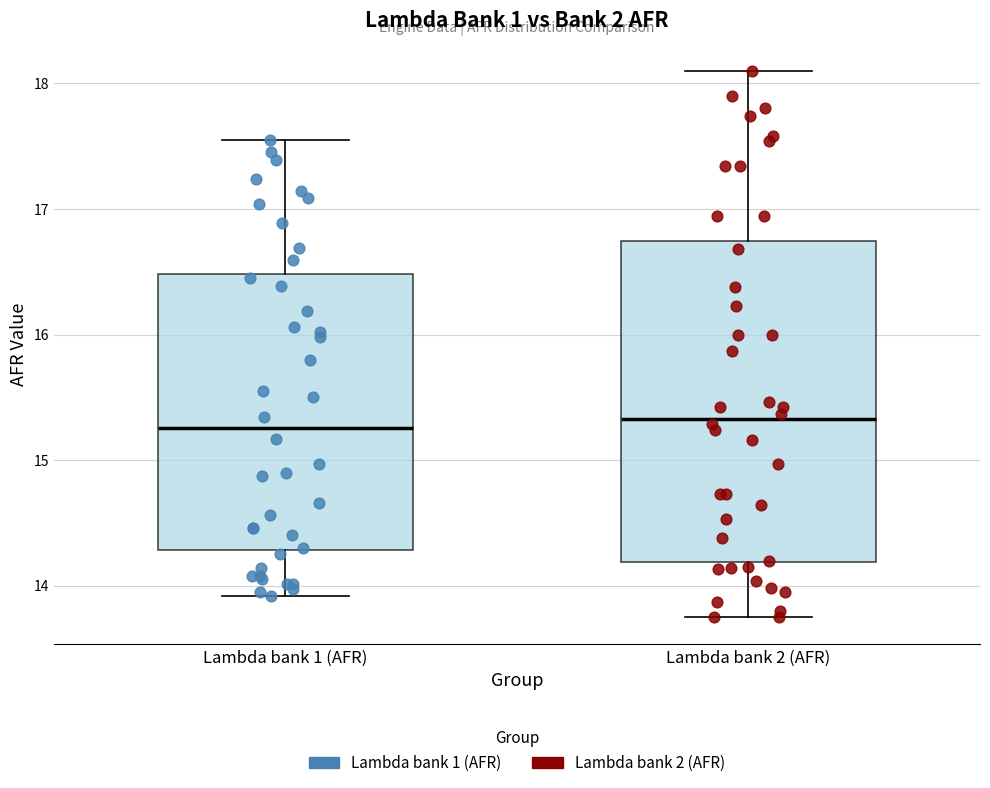

Reading left to right, transcribe this box plot: for each box, give where its median line is, the range the box spans, and where its two whiskers end, as read against the y-axis. The values are not printed on the chart, so give them approximately, as read against the axis.

Lambda bank 1 (AFR): median 15.3, box 14.3 to 16.5, whiskers 13.9 to 17.6
Lambda bank 2 (AFR): median 15.3, box 14.2 to 16.7, whiskers 13.8 to 18.1